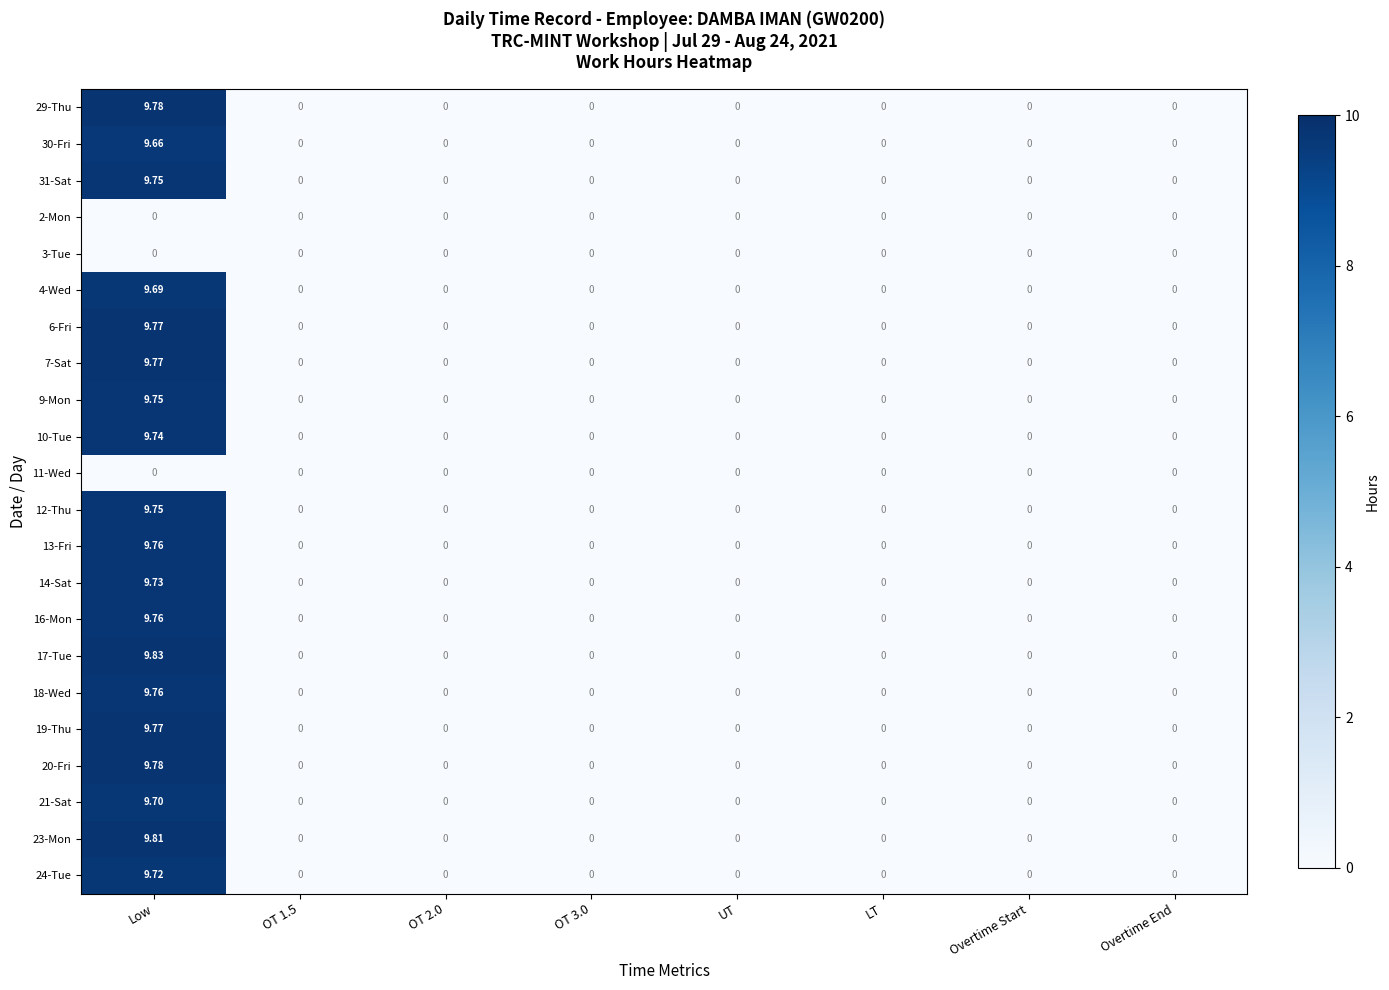

At which category is the sum across all series the highest?

Low